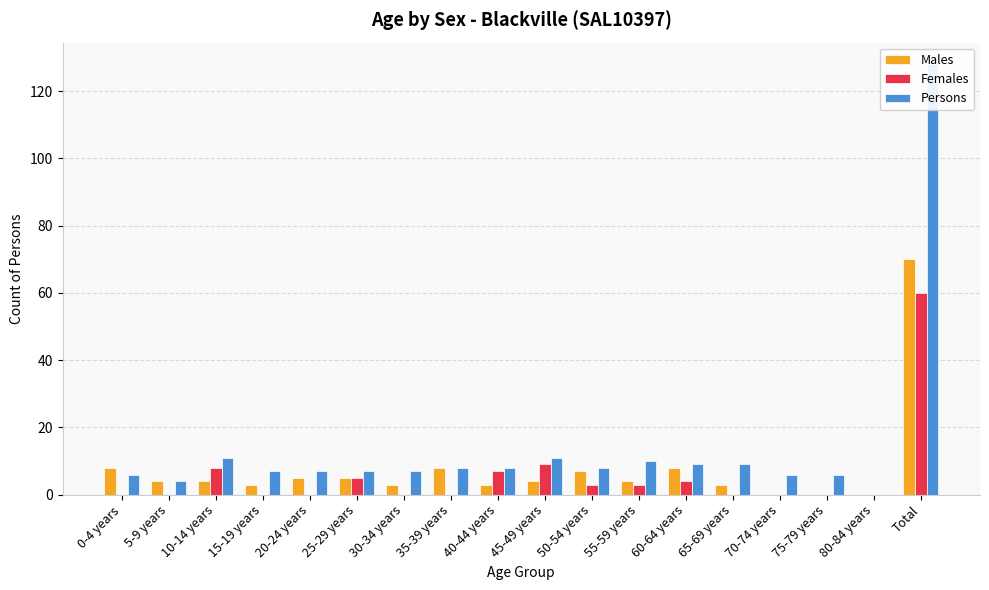

What is the sum of the Males values at 50-54 years and 60-64 years?

15